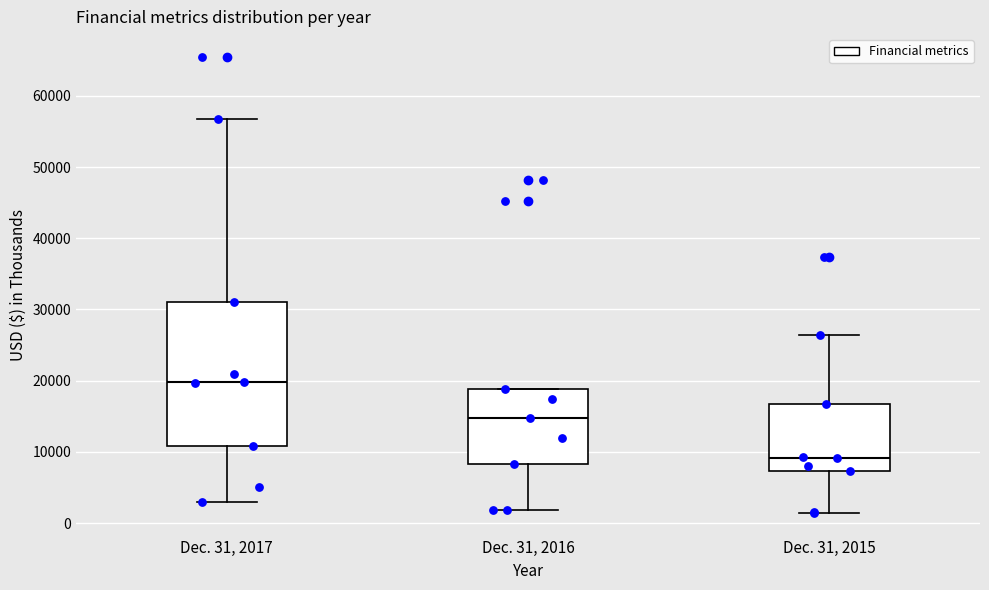

Reading left to right, transcribe this box plot: for each box, give where its median line is, the range the box spans, and where its two whiskers end, as read against the y-axis. The values are not printed on the chart, so give them approximately, as read against the axis.

Dec. 31, 2017: median 20000, box 11000 to 31000, whiskers 3000 to 57000
Dec. 31, 2016: median 15000, box 8000 to 19000, whiskers 2000 to 19000
Dec. 31, 2015: median 9000, box 7000 to 17000, whiskers 1000 to 26000